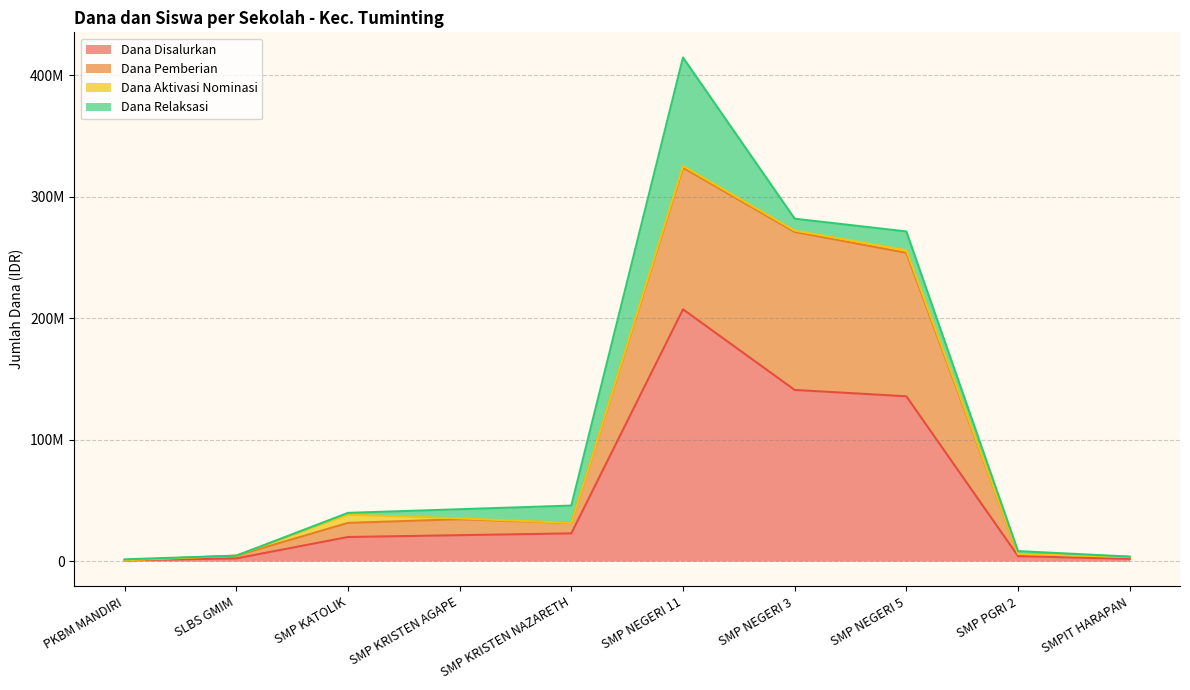

Does the chart have visible grid lines?

Yes